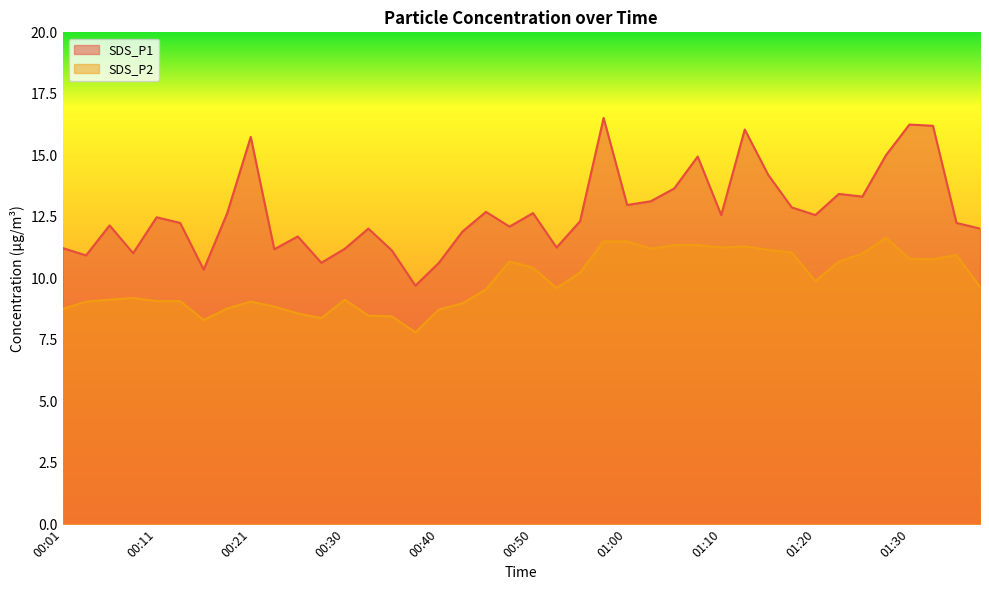

At how many categories does at least one series exceed 12?

27